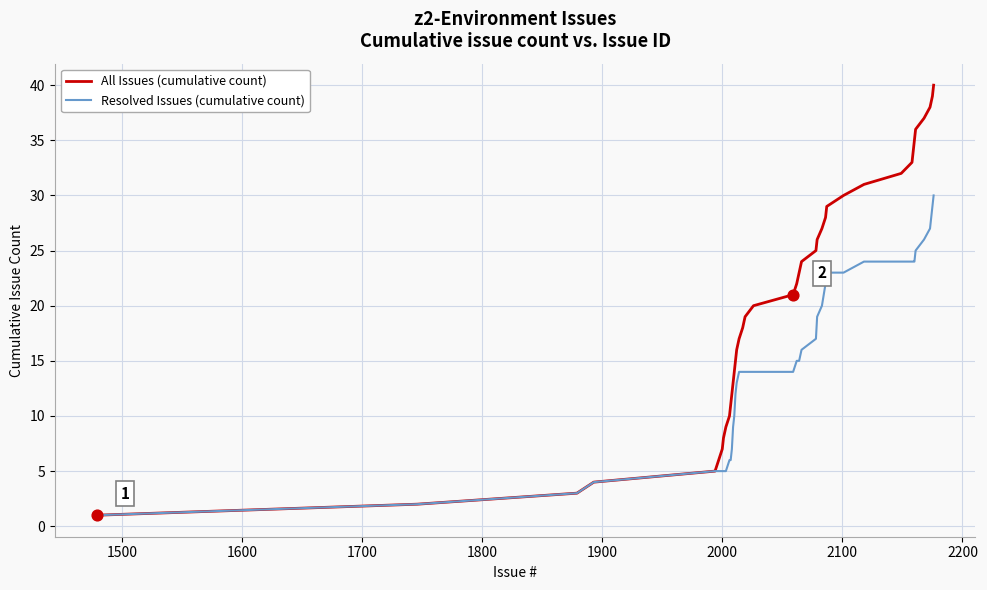

Which series has the largest total across all categories?

All Issues (cumulative count)